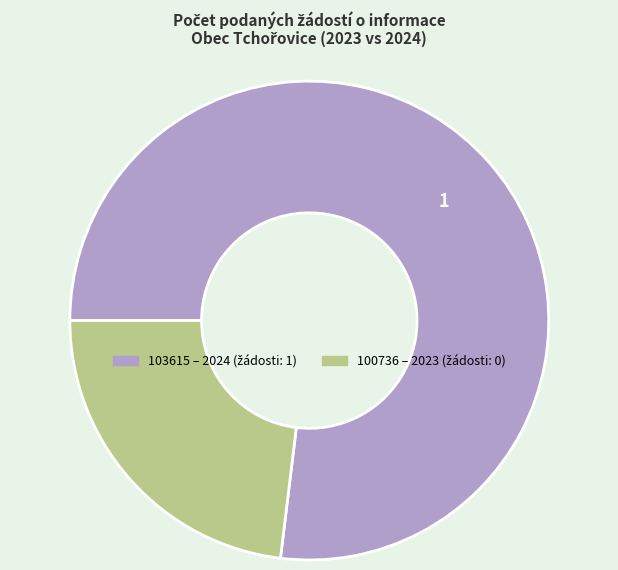

Combined, do 103615 and 100736 account for over 50%?

Yes